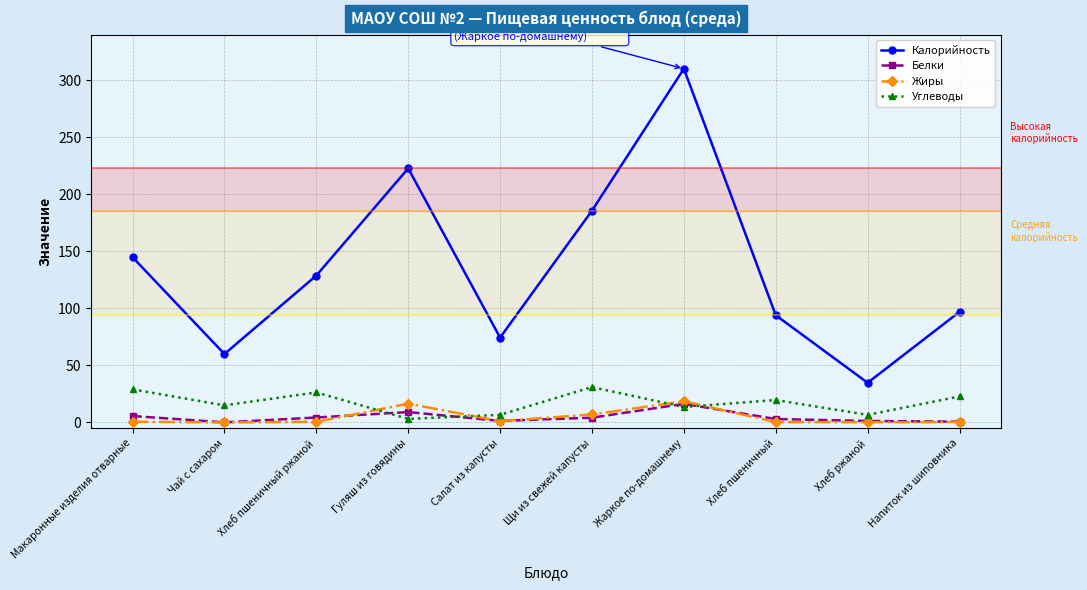

The value of Углеводы at Гуляш из говядины is 3.1. True or false?

True